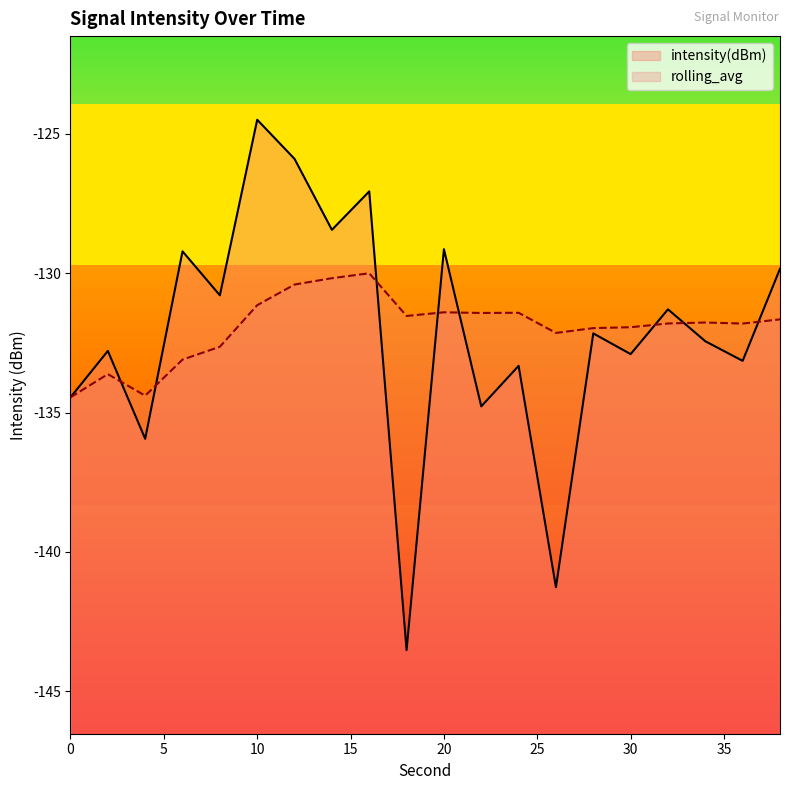

Is it true that intensity(dBm) equals -127.1 at 16?

True